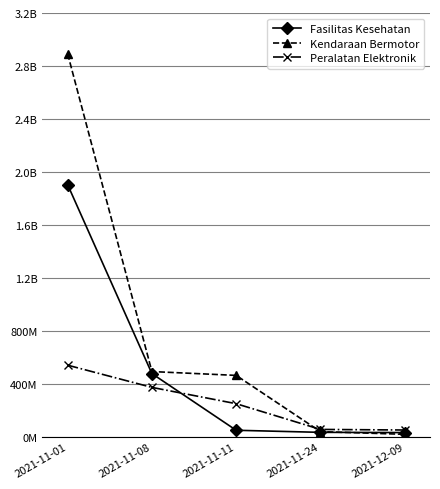

What are all the series names shown in the legend?

Fasilitas Kesehatan, Kendaraan Bermotor, Peralatan Elektronik